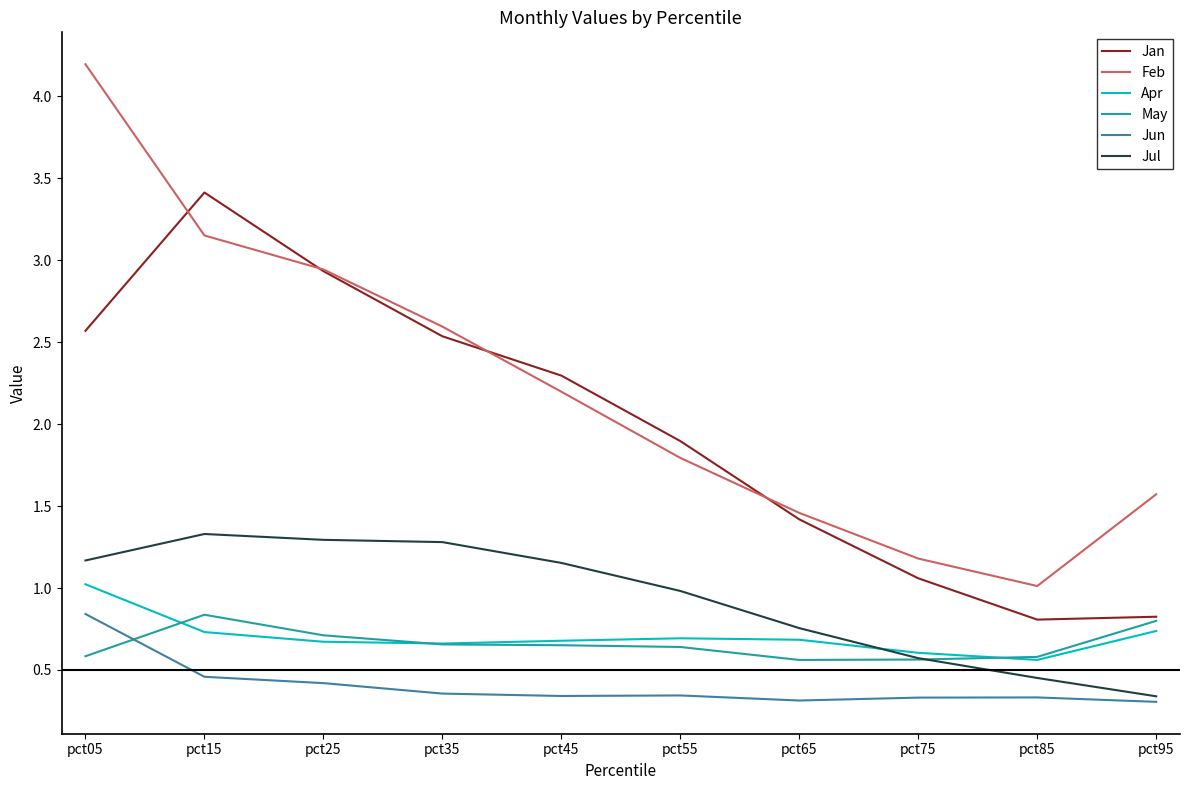

Which series has the largest total across all categories?

Feb